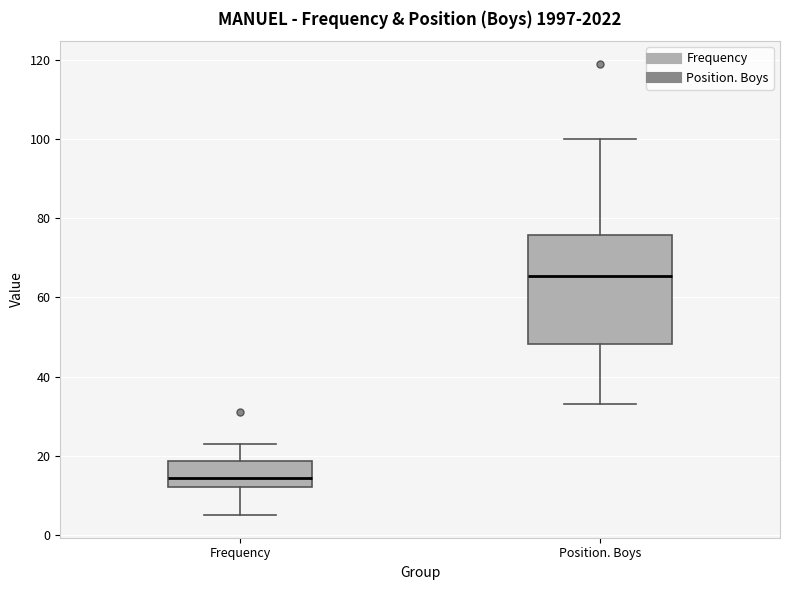

Where does the median line of the box for Frequency sit on the y-axis? The values are not printed on the chart, so give them approximately, as read against the axis.

14